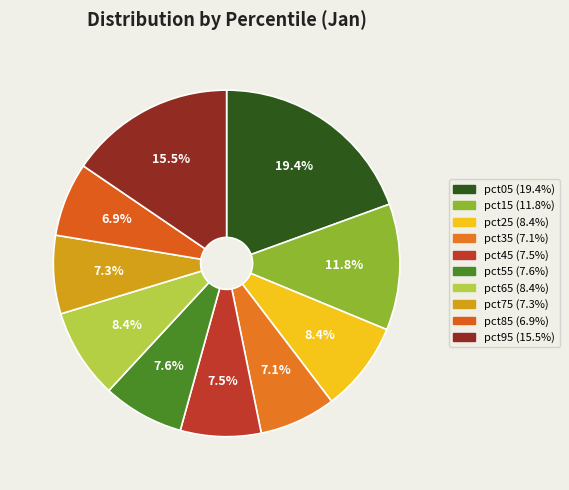

Is there any slice that represents more than half of the pie?

No